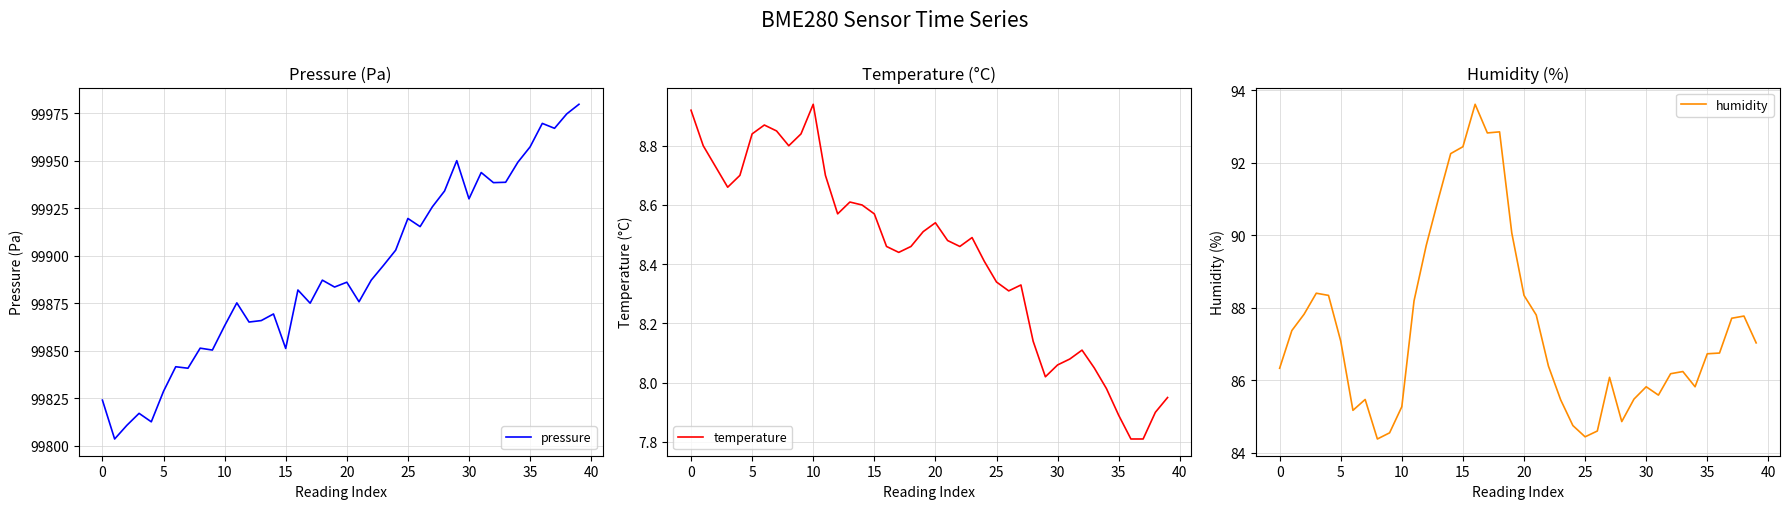

Is it true that pressure equals 31274.5 at 10?

False